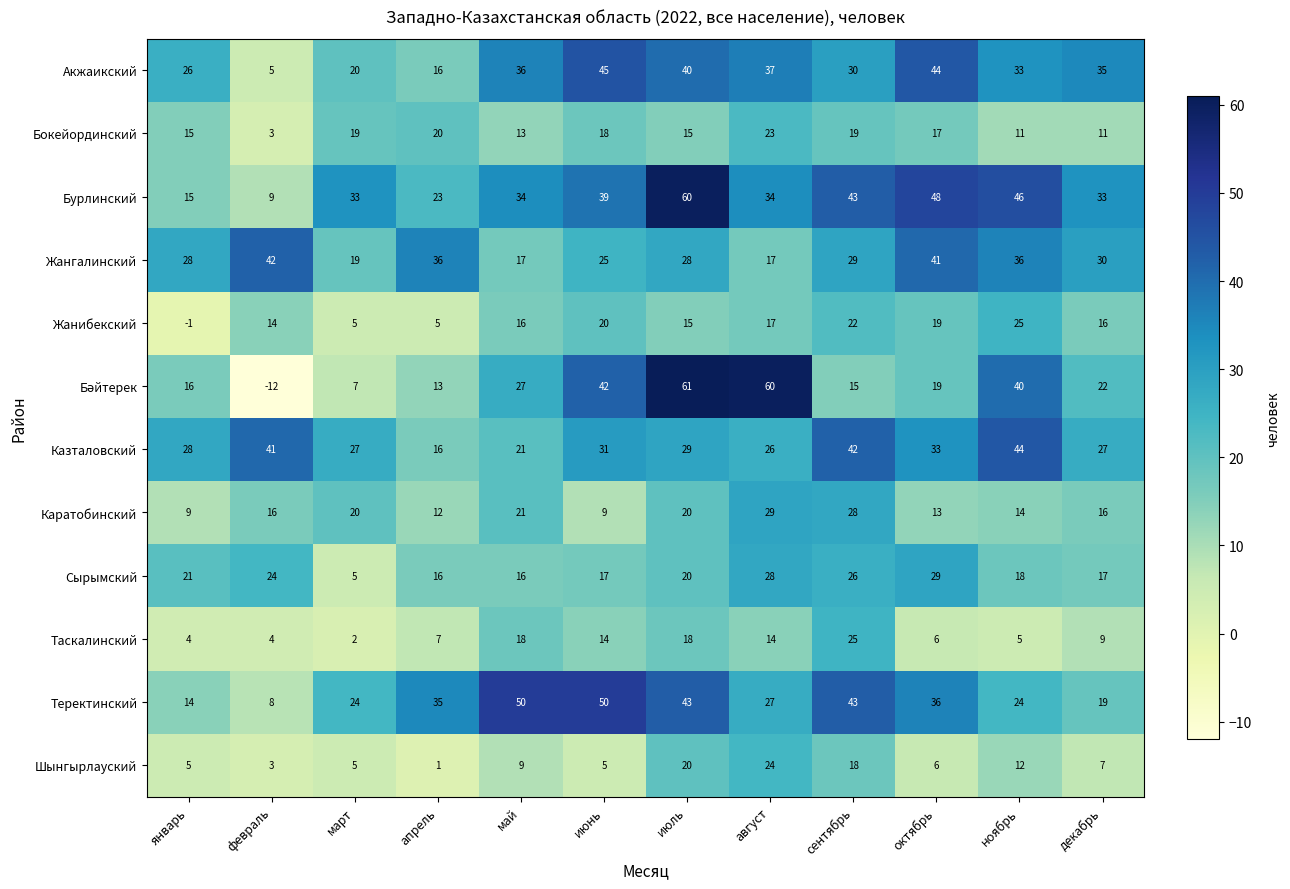

Which category has the highest value across all series?

июль